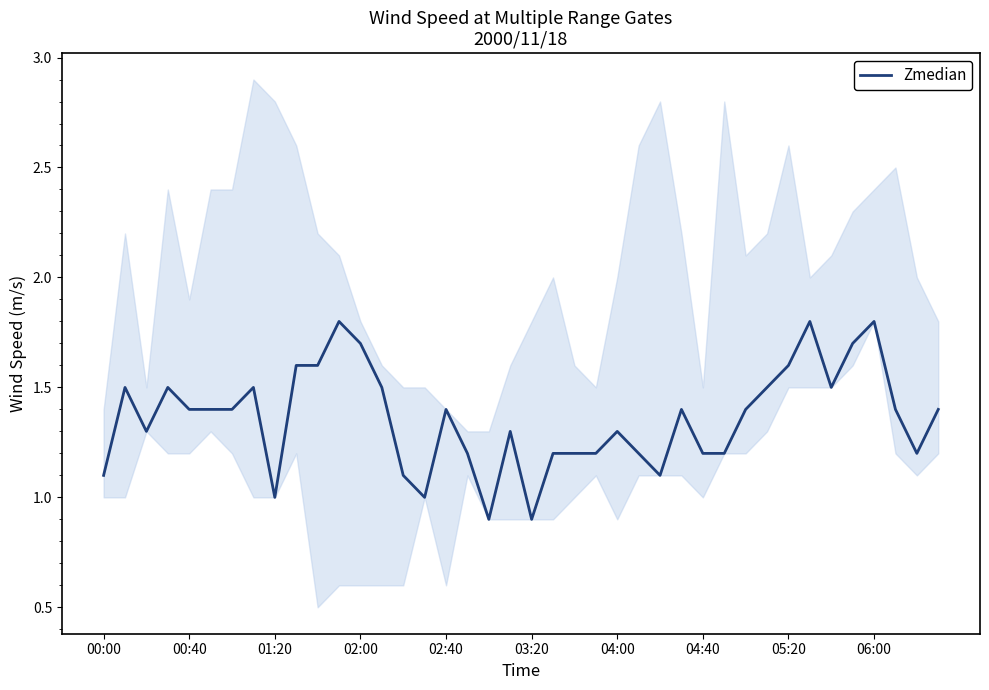

True or false: the data shows 2.5 at 02:00.

False